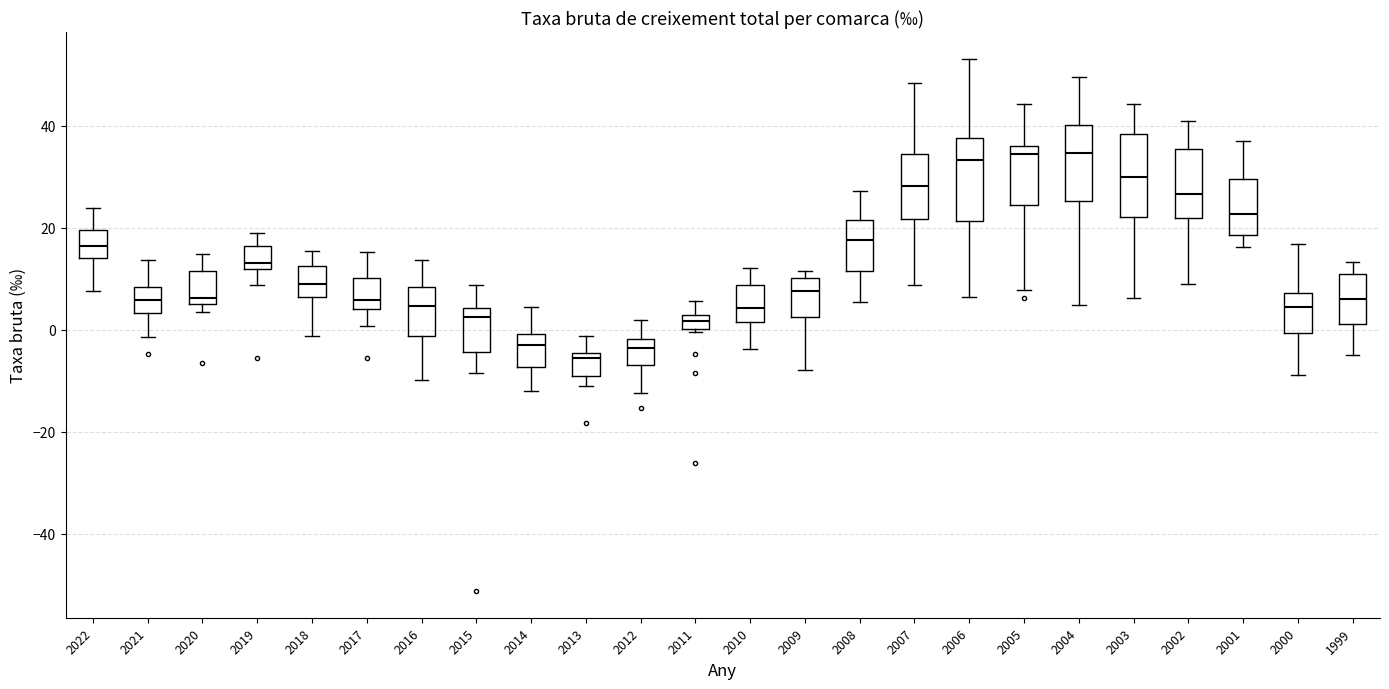

Where is the upper edge of the box at x = 2018 on the y-axis? The values are not printed on the chart, so give them approximately, as read against the axis.

12